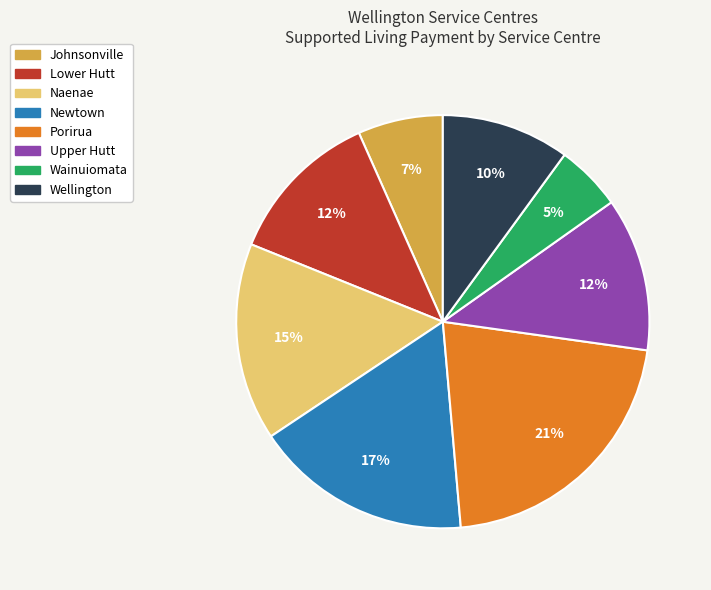

To the nearest percent, what percentage of the pie is Wainuiomata?

5%